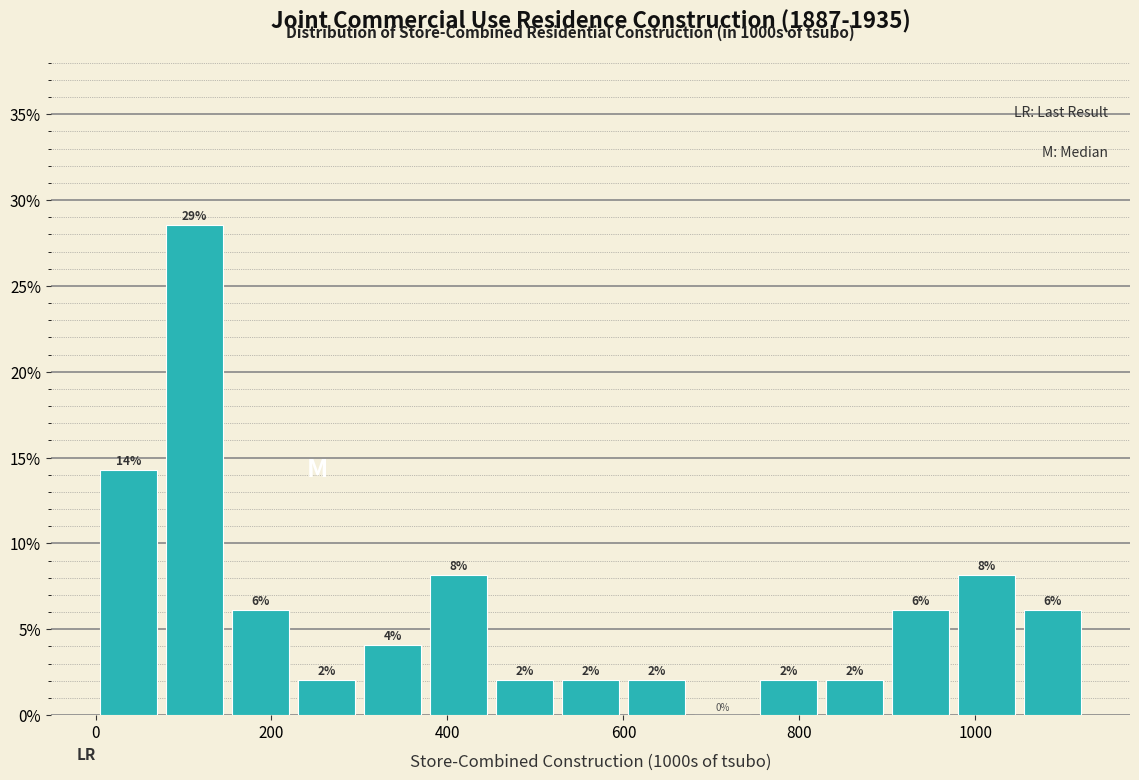

Around what value on the x-axis is the tallest bar? Give the approximate position of its centre, as read against the axis.

120